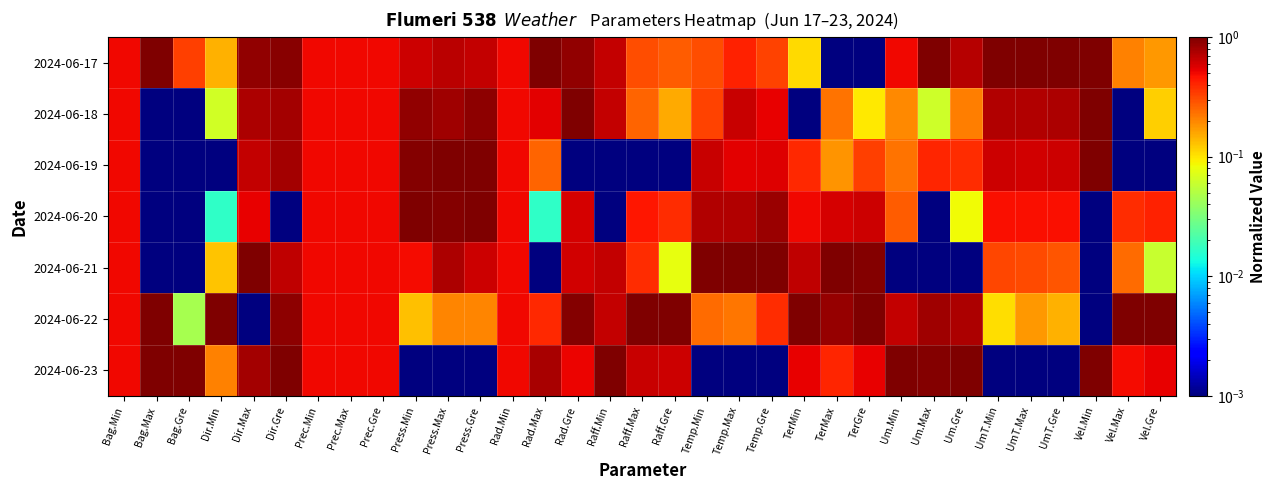

What is the maximum value shown in the chart?

1.0